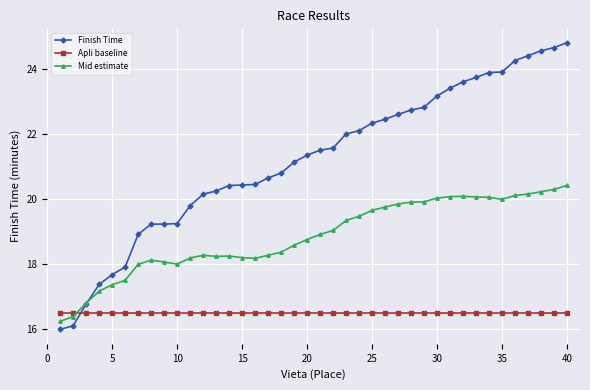

Rank the series by their average value, from lowest to highest.

Apli baseline, Mid estimate, Finish Time